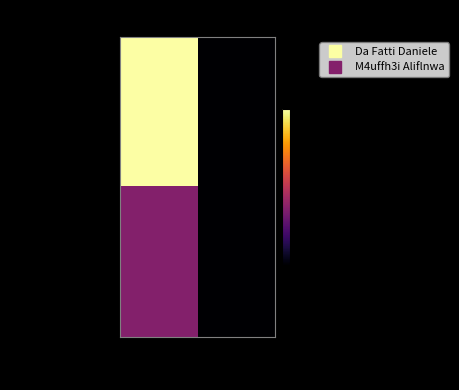

List the series in order of their overall mean, lowest first.

M4uffh3i Aliflnwa, Da Fatti Daniele